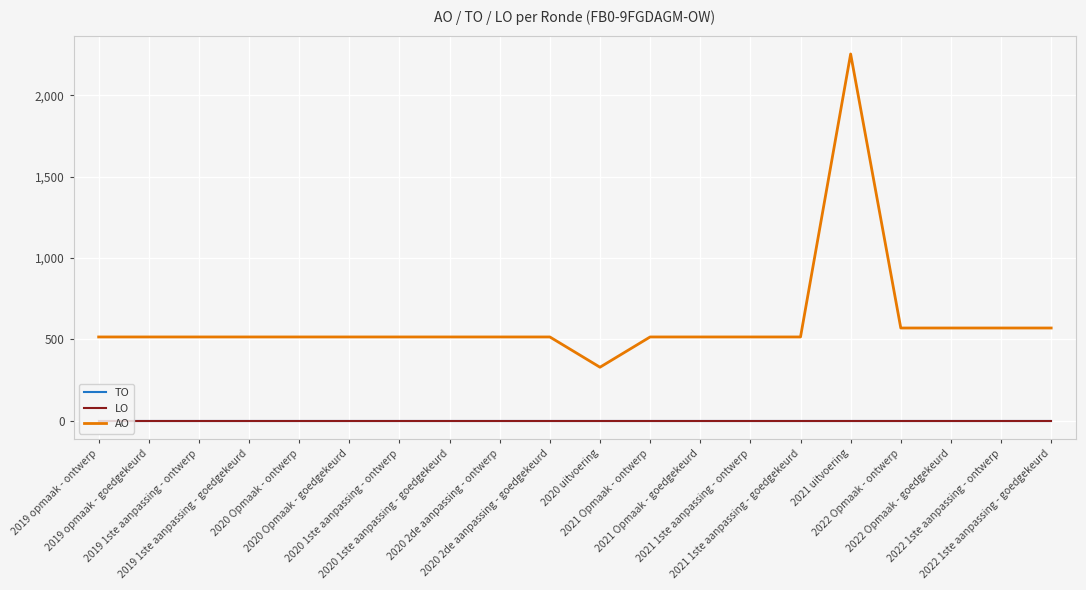

Reading left to right, what are all the values shown in this chart?

TO: 2019 opmaak - ontwerp=0	2019 opmaak - goedgekeurd=0	2019 1ste aanpassing - ontwerp=0	2019 1ste aanpassing - goedgekeurd=0	2020 Opmaak - ontwerp=0	2020 Opmaak - goedgekeurd=0	2020 1ste aanpassing - ontwerp=0	2020 1ste aanpassing - goedgekeurd=0	2020 2de aanpassing - ontwerp=0	2020 2de aanpassing - goedgekeurd=0	2020 uitvoering=0	2021 Opmaak - ontwerp=0	2021 Opmaak - goedgekeurd=0	2021 1ste aanpassing - ontwerp=0	2021 1ste aanpassing - goedgekeurd=0	2021 uitvoering=0	2022 Opmaak - ontwerp=0	2022 Opmaak - goedgekeurd=0	2022 1ste aanpassing - ontwerp=0	2022 1ste aanpassing - goedgekeurd=0
LO: 2019 opmaak - ontwerp=0	2019 opmaak - goedgekeurd=0	2019 1ste aanpassing - ontwerp=0	2019 1ste aanpassing - goedgekeurd=0	2020 Opmaak - ontwerp=0	2020 Opmaak - goedgekeurd=0	2020 1ste aanpassing - ontwerp=0	2020 1ste aanpassing - goedgekeurd=0	2020 2de aanpassing - ontwerp=0	2020 2de aanpassing - goedgekeurd=0	2020 uitvoering=0	2021 Opmaak - ontwerp=0	2021 Opmaak - goedgekeurd=0	2021 1ste aanpassing - ontwerp=0	2021 1ste aanpassing - goedgekeurd=0	2021 uitvoering=0	2022 Opmaak - ontwerp=0	2022 Opmaak - goedgekeurd=0	2022 1ste aanpassing - ontwerp=0	2022 1ste aanpassing - goedgekeurd=0
AO: 2019 opmaak - ontwerp=515	2019 opmaak - goedgekeurd=515	2019 1ste aanpassing - ontwerp=515	2019 1ste aanpassing - goedgekeurd=515	2020 Opmaak - ontwerp=515	2020 Opmaak - goedgekeurd=515	2020 1ste aanpassing - ontwerp=515	2020 1ste aanpassing - goedgekeurd=515	2020 2de aanpassing - ontwerp=515	2020 2de aanpassing - goedgekeurd=515	2020 uitvoering=329	2021 Opmaak - ontwerp=515	2021 Opmaak - goedgekeurd=515	2021 1ste aanpassing - ontwerp=515	2021 1ste aanpassing - goedgekeurd=515	2021 uitvoering=2254	2022 Opmaak - ontwerp=570	2022 Opmaak - goedgekeurd=570	2022 1ste aanpassing - ontwerp=570	2022 1ste aanpassing - goedgekeurd=570